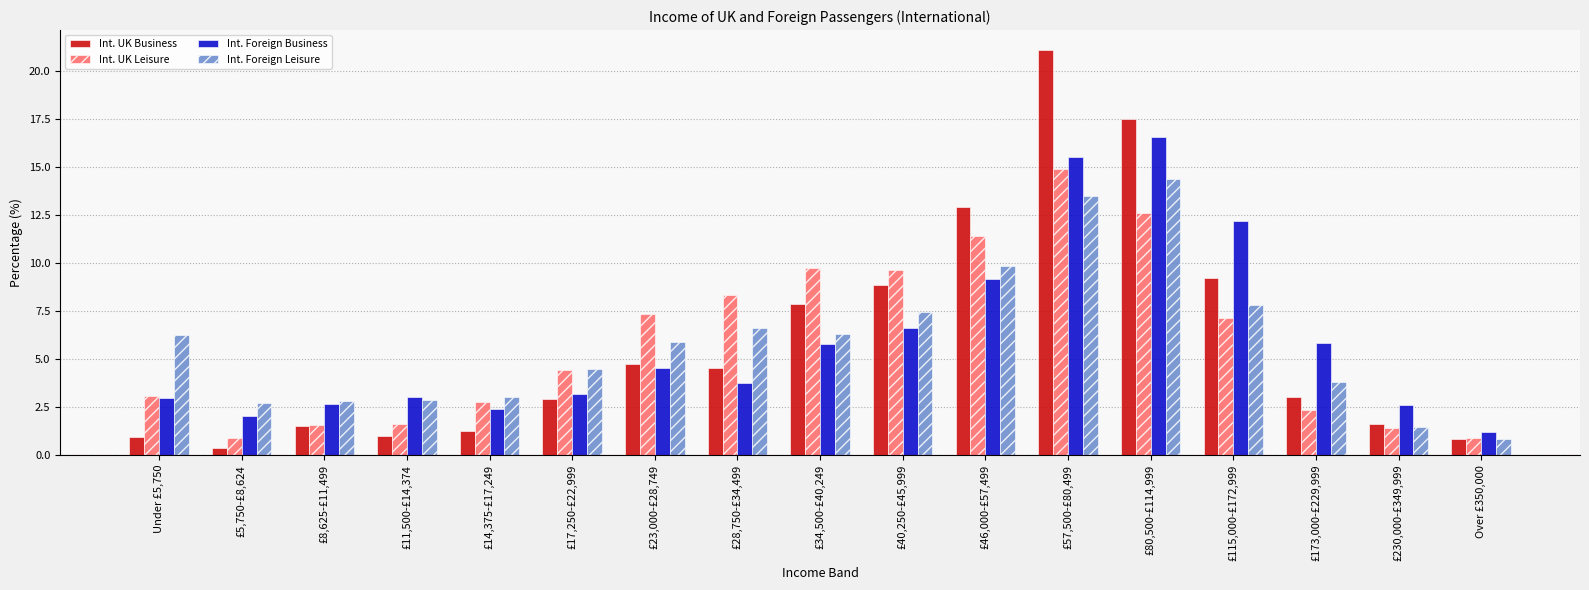

What is the maximum value for Int. Foreign Leisure?

14.3